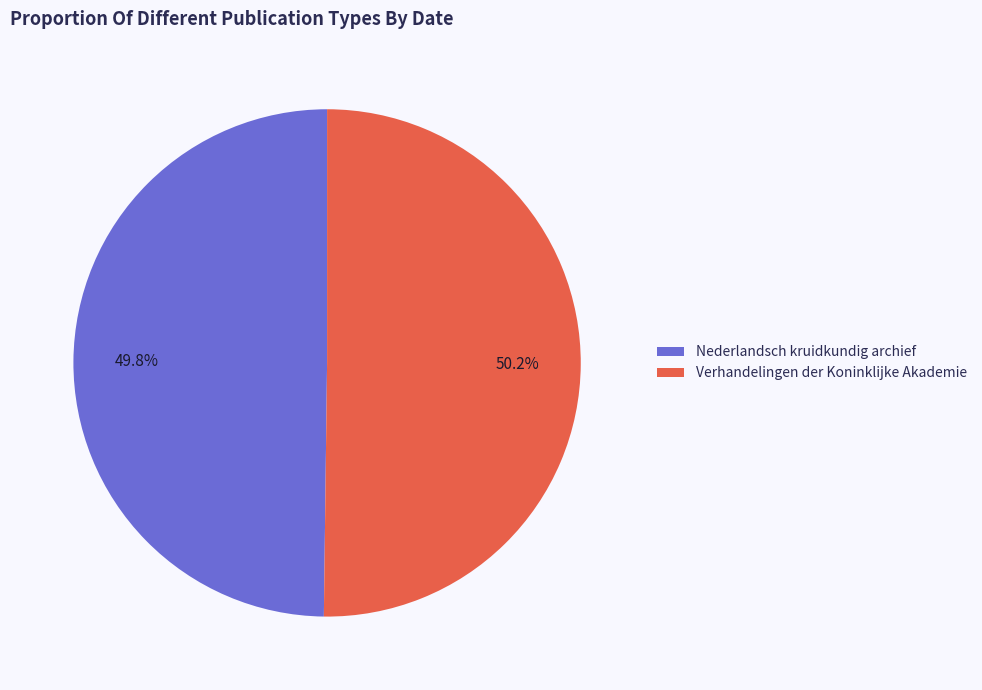

Is there a majority slice in this chart?

Yes